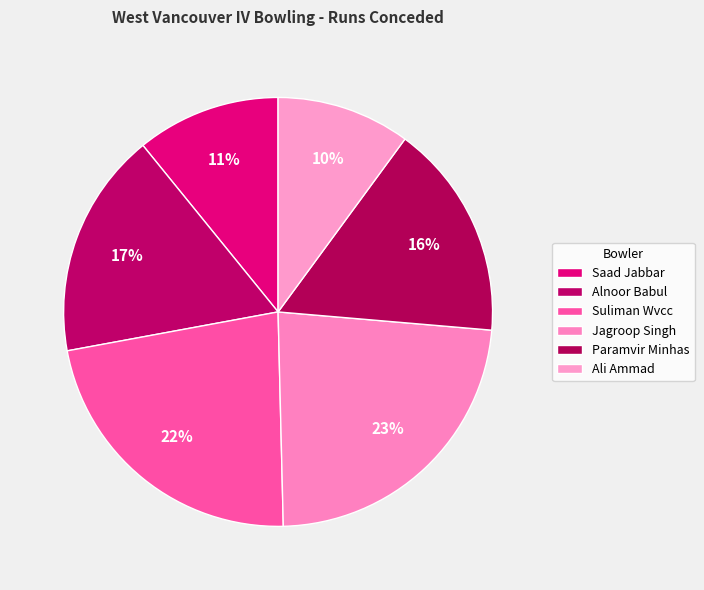

Approximately how many times larger is the value at Saad Jabbar compared to Suliman Wvcc?

0.5